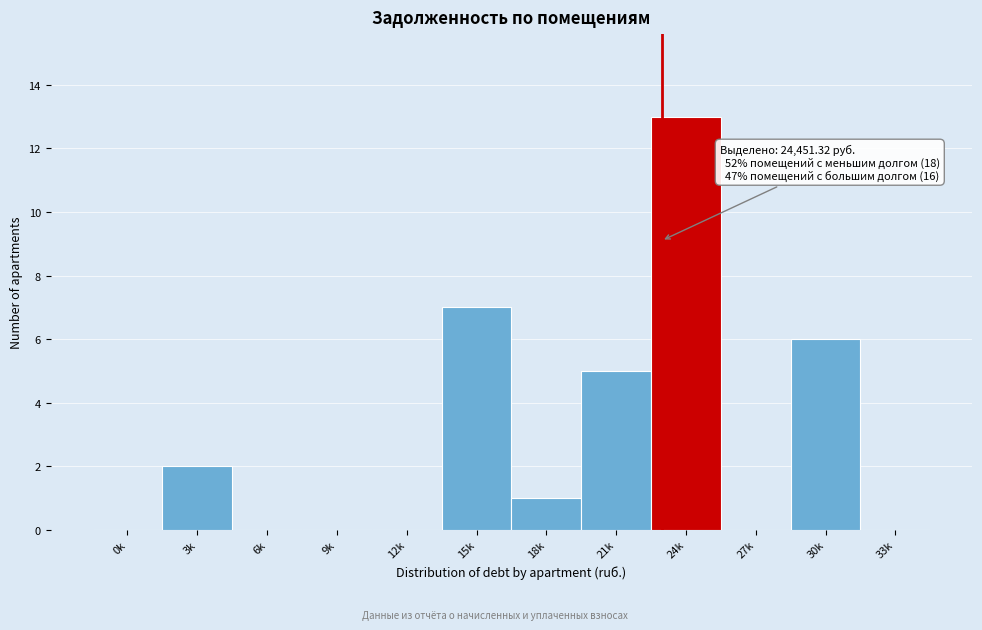

Reading left to right, extract all data points from this chart.

0k=0	3k=2	6k=0	9k=0	12k=0	15k=7	18k=1	21k=5	24k=13	27k=0	30k=6	33k=0